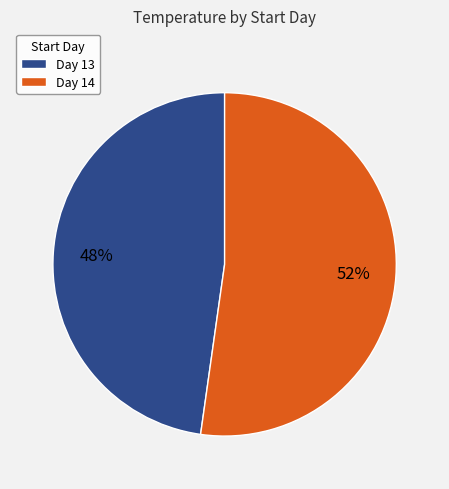

Is there any slice that represents more than half of the pie?

Yes